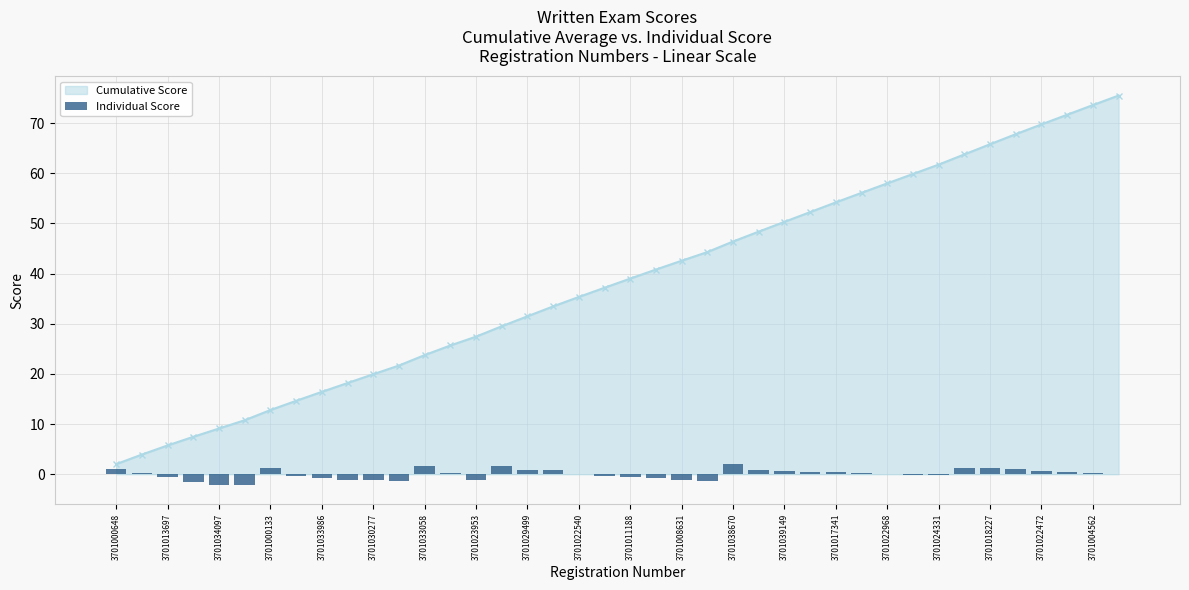

True or false: Cumulative Score has a value of 18.2 at 3701023953.

False